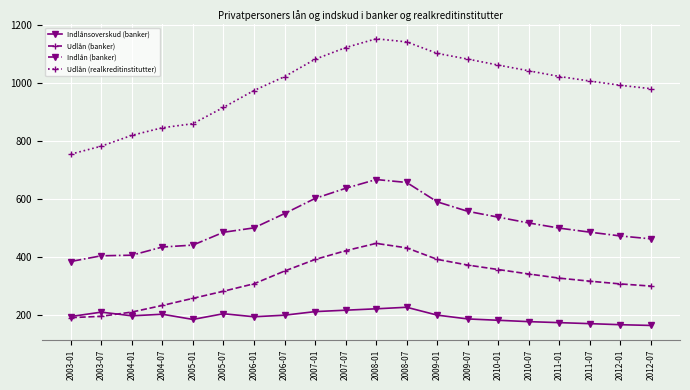

At 2004-07, list the series in order from largest to smallest.

Udlån (realkreditinstitutter), Indlån (banker), Udlån (banker), Indlånsoverskud (banker)